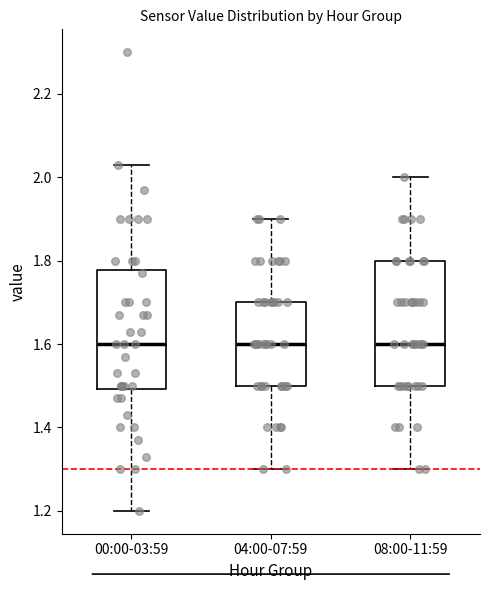

Reading left to right, read every box against the y-axis: the position of its median line, the range the box covers, and the ends of its whiskers. The values are not printed on the chart, so give them approximately, as read against the axis.

00:00-03:59: median 1.60, box 1.50 to 1.78, whiskers 1.20 to 2.04
04:00-07:59: median 1.60, box 1.50 to 1.70, whiskers 1.30 to 1.90
08:00-11:59: median 1.60, box 1.50 to 1.80, whiskers 1.30 to 2.00